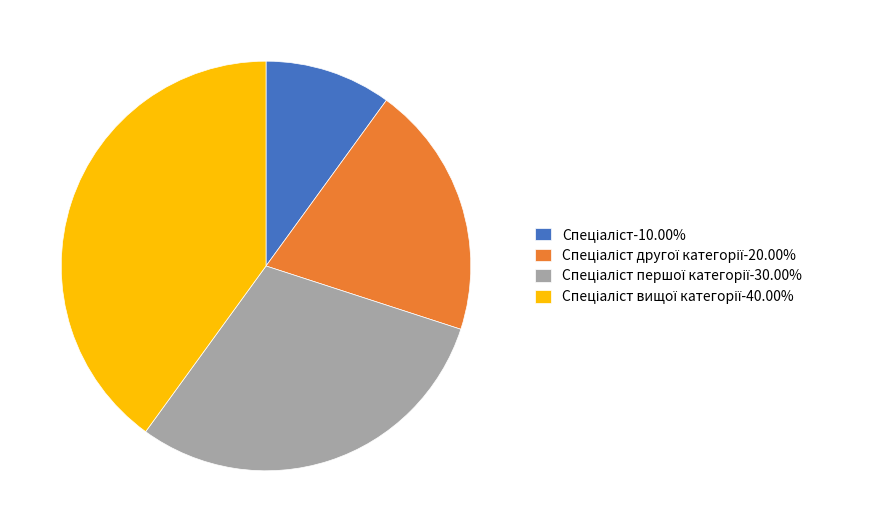

Is there a majority slice in this chart?

No